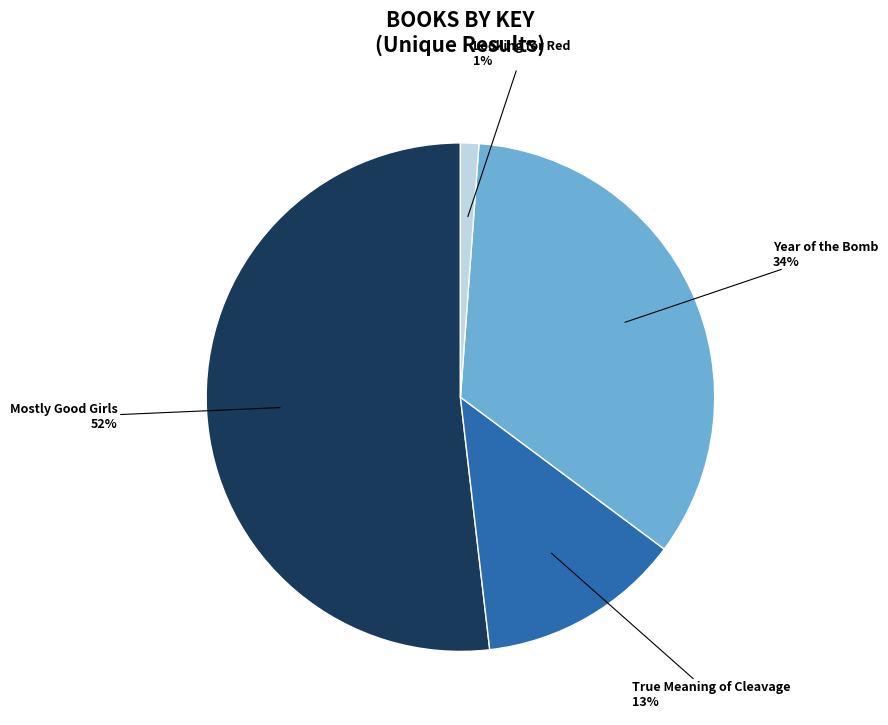

Approximately how many times larger is the value at Mostly Good Girls compared to True Meaning of Cleavage?

4.0